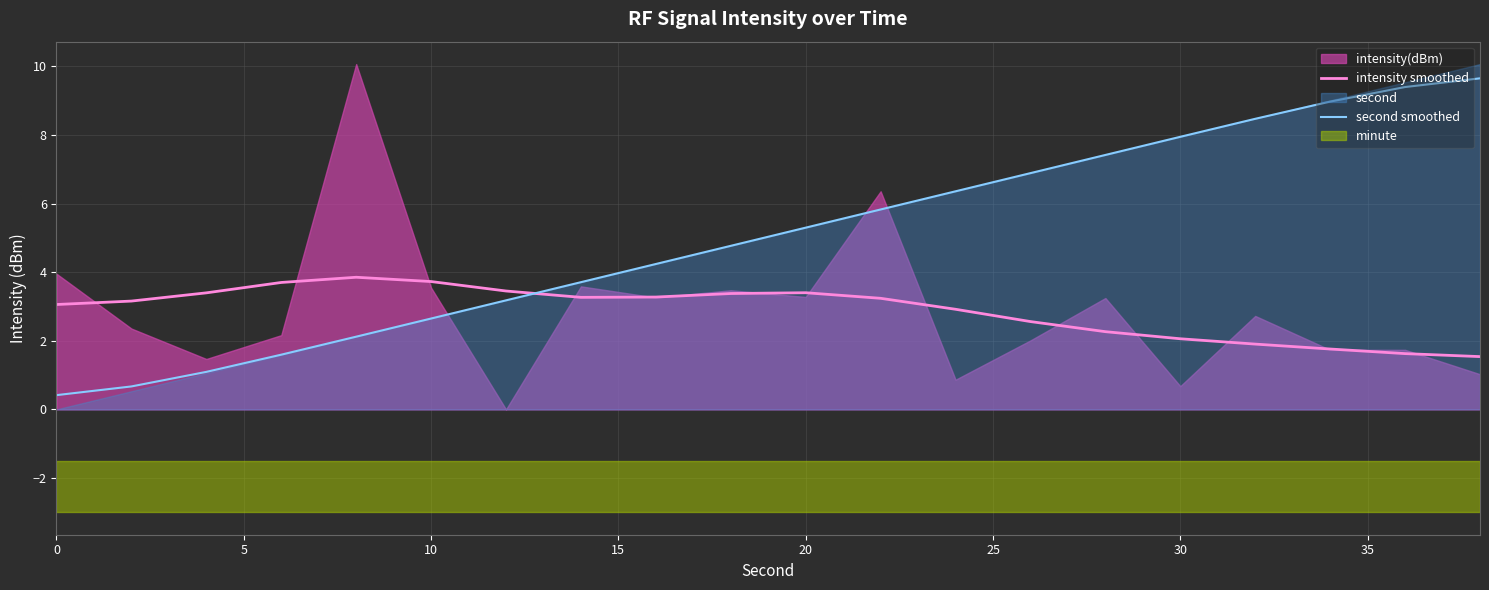

How many intersections are there between intensity smoothed and second smoothed?

1